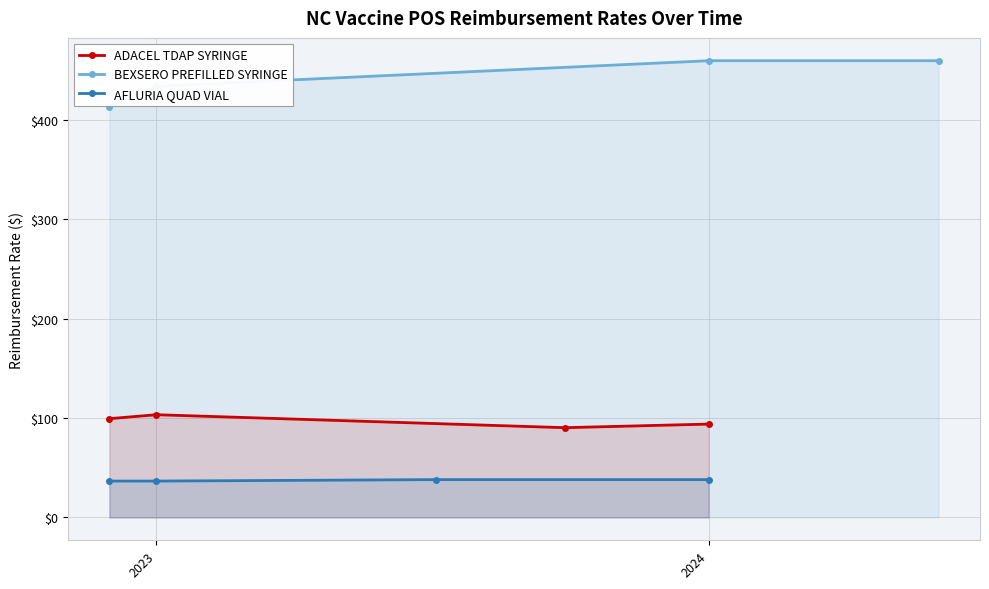

How many values in the ADACEL TDAP SYRINGE series exceed 99?

2